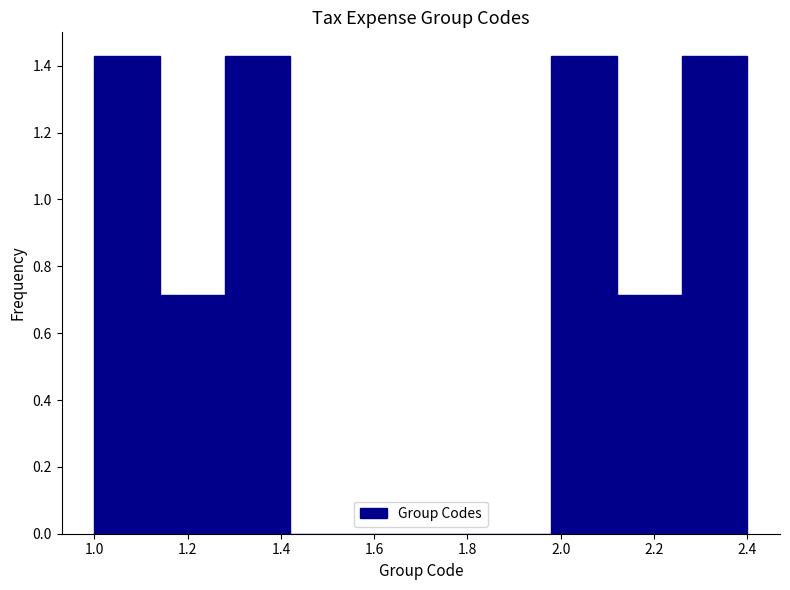

Reading left to right, list every bar in this chart as the range it spans on the x-axis followed by its height. The values are not printed on the chart, so give them approximately, as read against the axis.

1.00 to 1.14: 1.42
1.14 to 1.28: 0.72
1.28 to 1.42: 1.42
1.42 to 1.56: 0
1.56 to 1.70: 0
1.70 to 1.84: 0
1.84 to 1.98: 0
1.98 to 2.12: 1.42
2.12 to 2.26: 0.72
2.26 to 2.40: 1.42